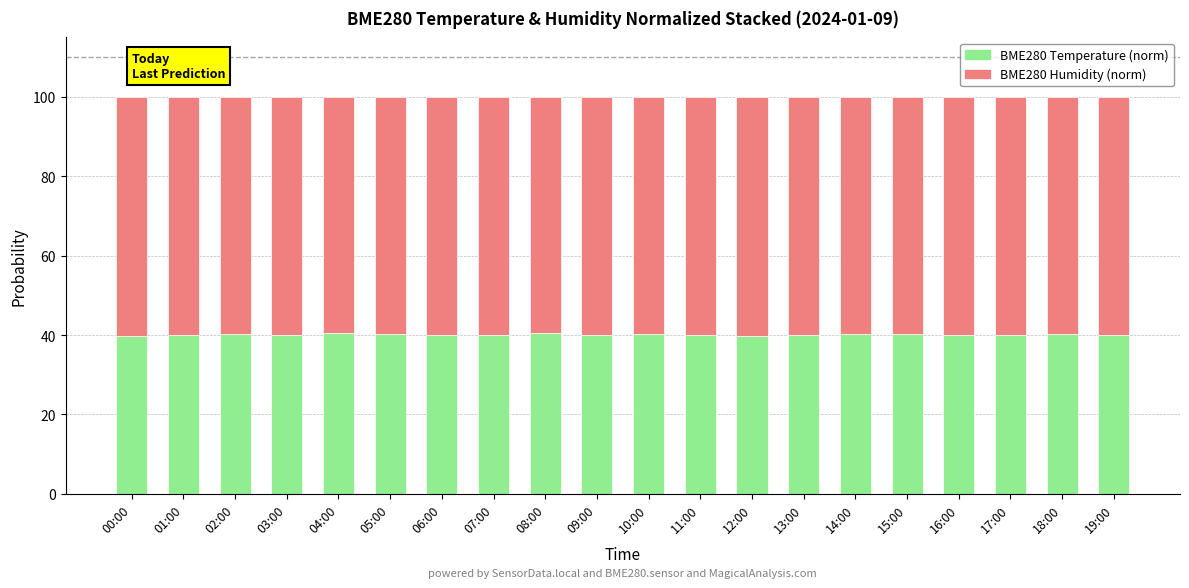

The BME280_temperature (norm) series shows 40.2 at 05:00. True or false?

True